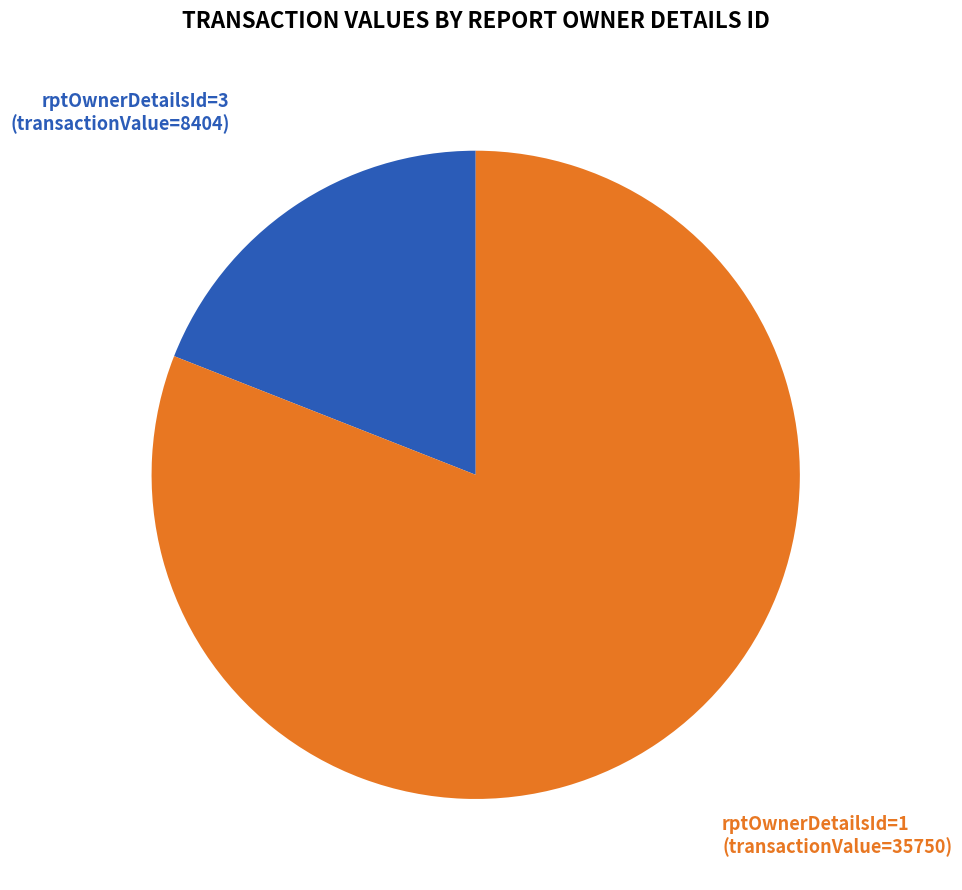

To the nearest percent, what is the average slice percentage?

50%